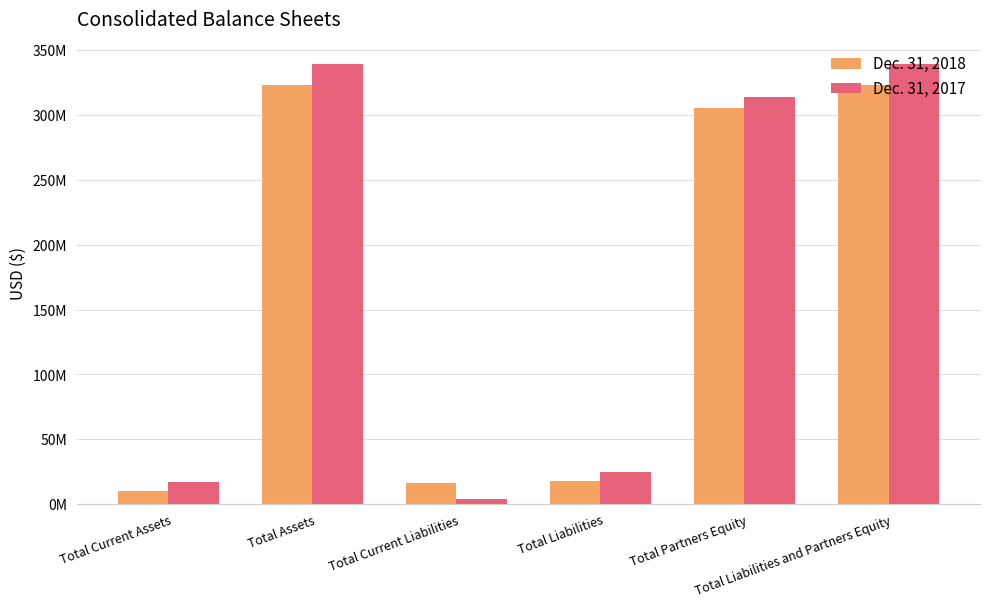

What is the sum of the Dec. 31, 2018 values at Total Liabilities and Partners Equity and Total Current Assets?

333423665